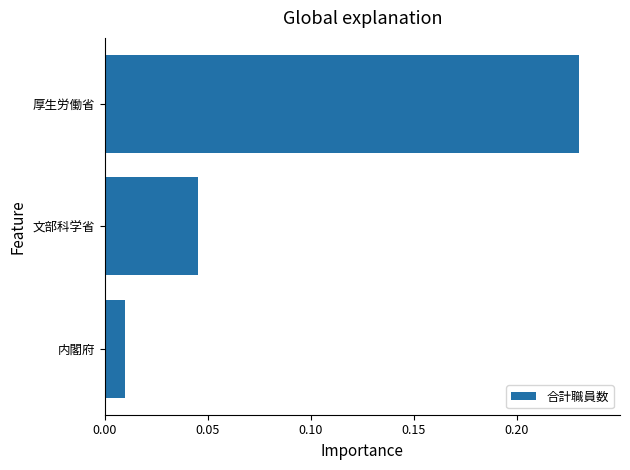

What is the average value?

0.1